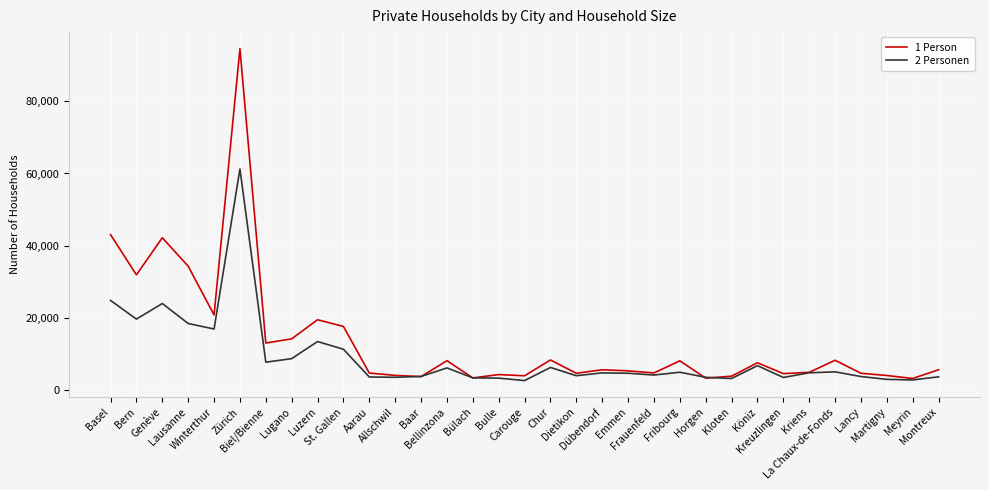

Which series has the largest range (max minus min)?

1 Person